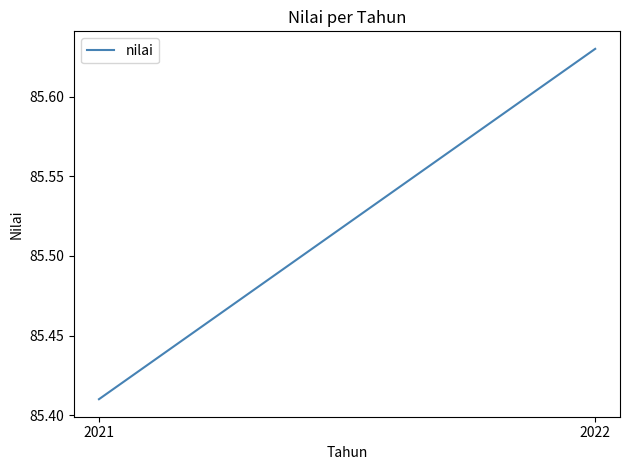

At which label is the value closest to 85?

2021